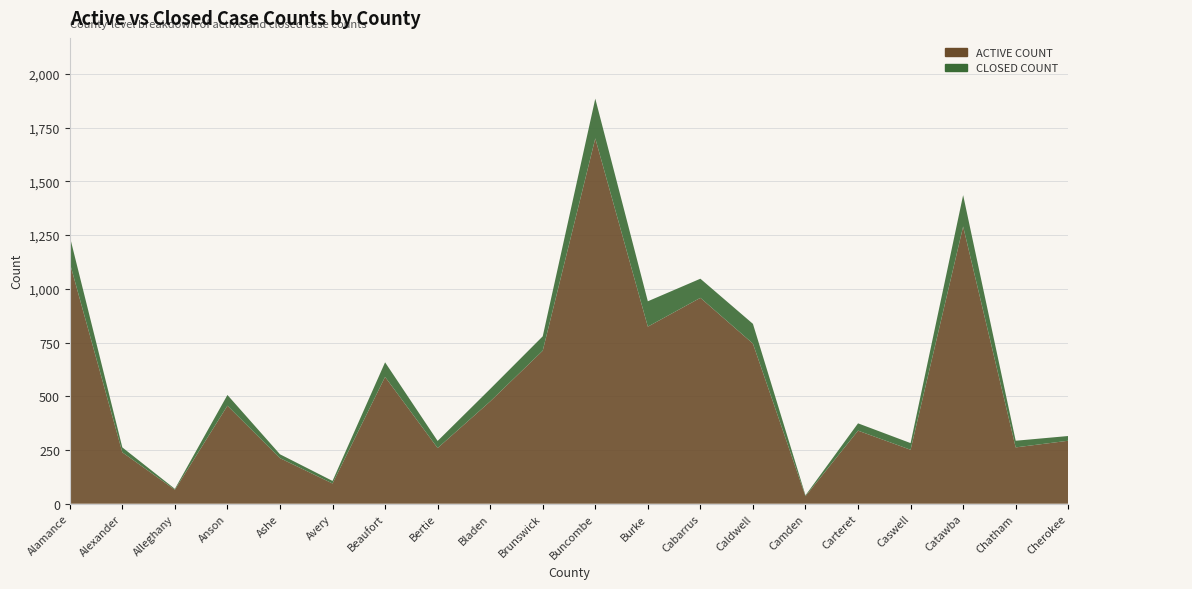

Reading right to left, what are all the values shown in this chart?

ACTIVE COUNT: 293	262	1290	251	340	35	745	958	824	1700	712	476	259	590	94	212	456	65	239	1121
CLOSED COUNT: 22	31	146	31	34	4	92	89	118	185	67	58	33	68	12	18	50	4	23	123